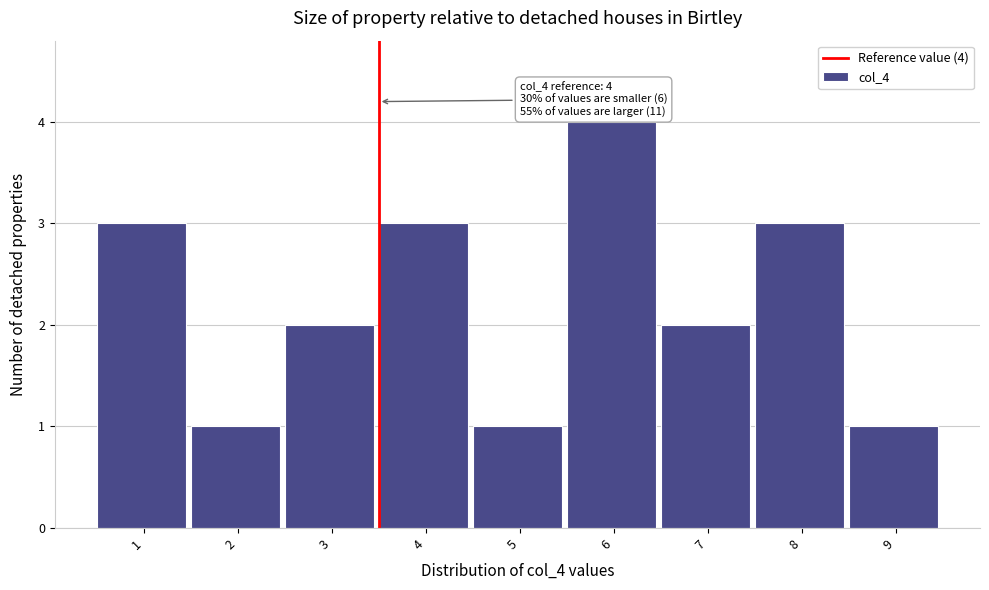

Reading right to left, transcribe all the data shown in this chart.

9=1	8=3	7=2	6=4	5=1	4=3	3=2	2=1	1=3